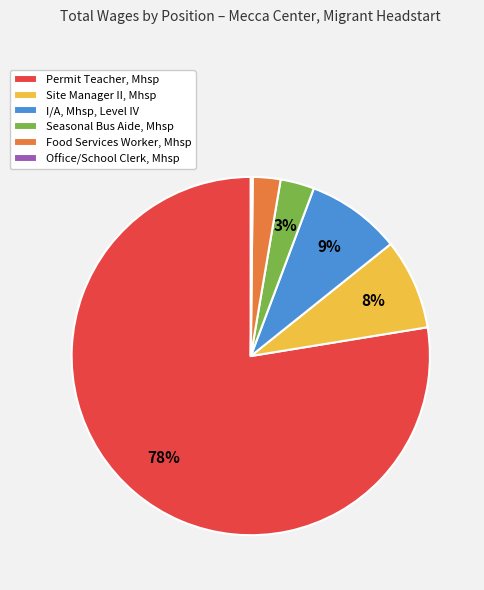

What is the largest slice in the pie chart?

Permit Teacher, Mhsp